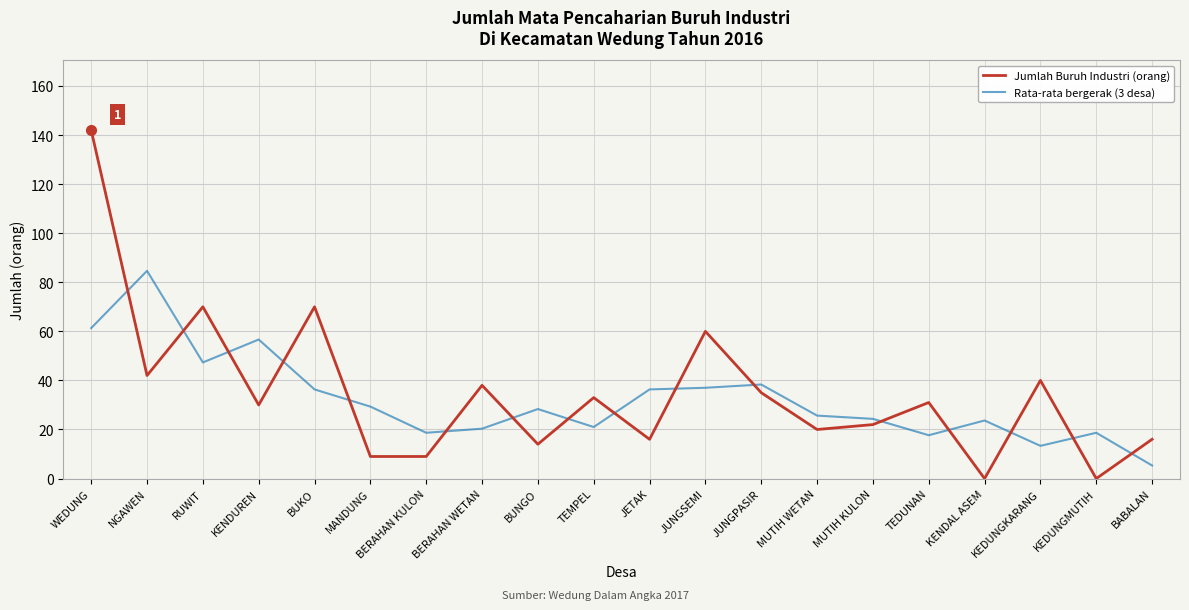

What is the spread (max minus min) of values at BERAHAN WETAN?

17.7